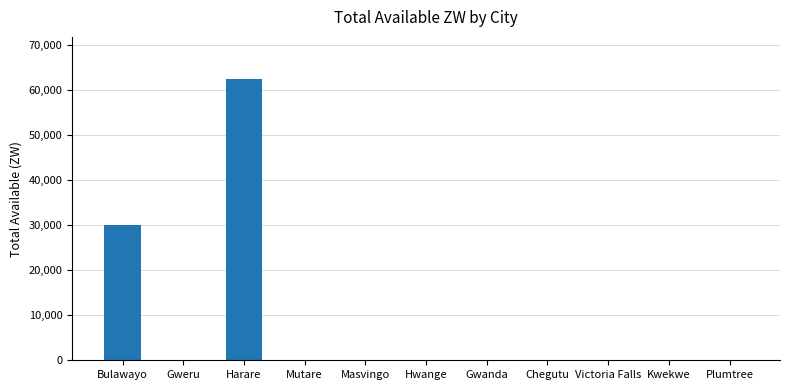

Count the number of values greater than 0.

4